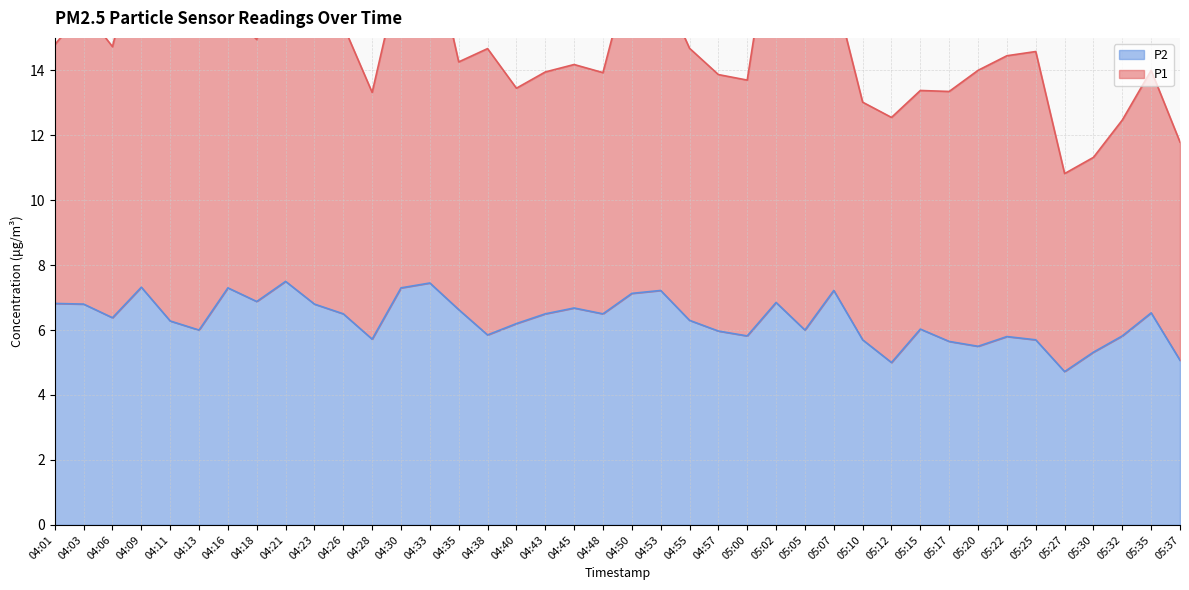

True or false: P2 has a value of 7.1 at 04:50.

True